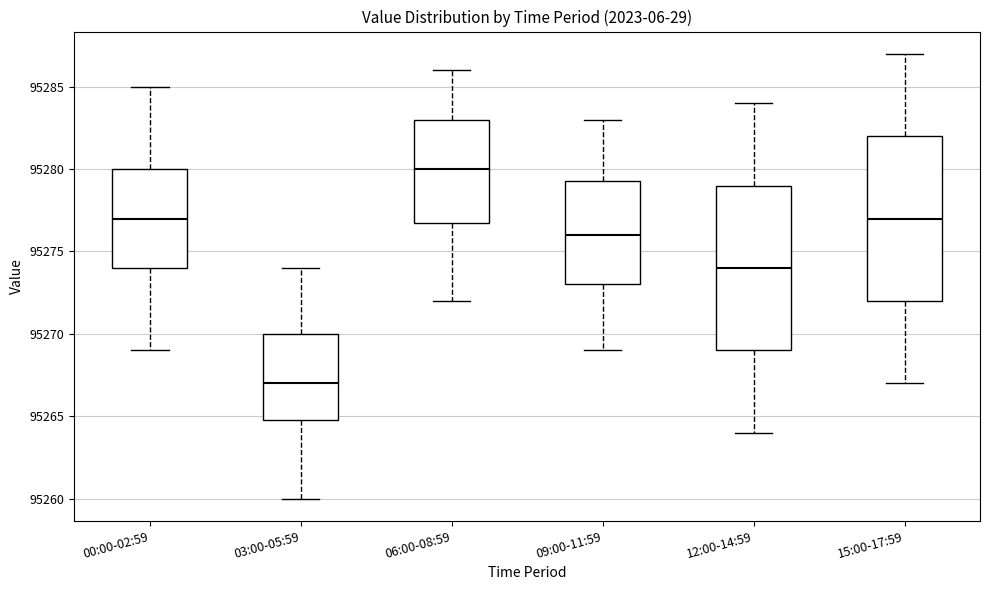

Where is the upper edge of the box for 12:00-14:59 on the y-axis? The values are not printed on the chart, so give them approximately, as read against the axis.

95279.0